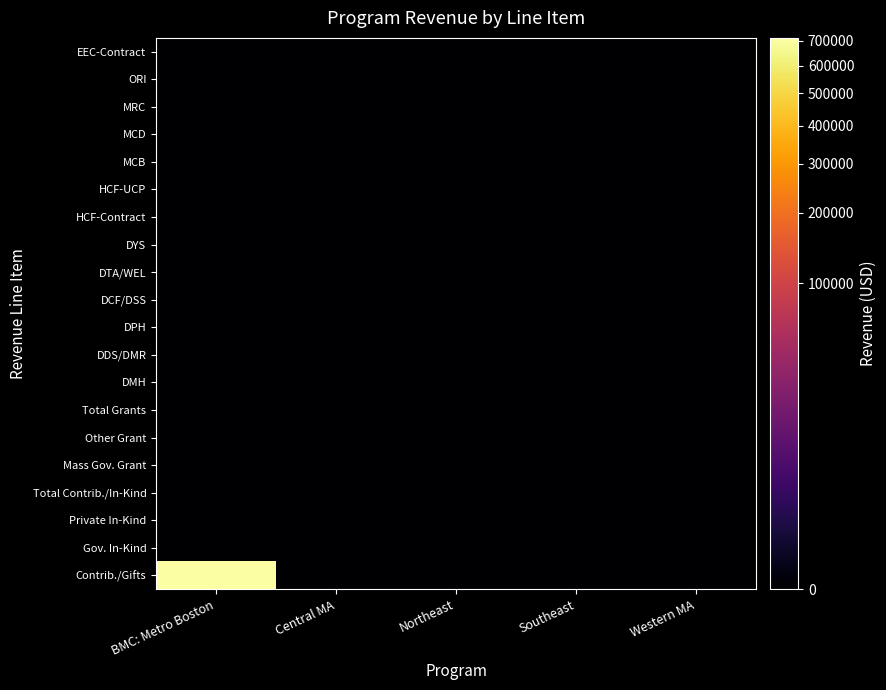

Reading left to right, what are all the values shown in this chart?

Contrib./Gifts: BMC: Metro Boston=712498	Central MA=0	Northeast=0	Southeast=0	Western MA=0
Gov. In-Kind: BMC: Metro Boston=0	Central MA=0	Northeast=0	Southeast=0	Western MA=0
Private In-Kind: BMC: Metro Boston=0	Central MA=0	Northeast=0	Southeast=0	Western MA=0
Total Contrib./In-Kind: BMC: Metro Boston=0	Central MA=0	Northeast=0	Southeast=0	Western MA=0
Mass Gov. Grant: BMC: Metro Boston=0	Central MA=0	Northeast=0	Southeast=0	Western MA=0
Other Grant: BMC: Metro Boston=0	Central MA=0	Northeast=0	Southeast=0	Western MA=0
Total Grants: BMC: Metro Boston=0	Central MA=0	Northeast=0	Southeast=0	Western MA=0
DMH: BMC: Metro Boston=0	Central MA=0	Northeast=0	Southeast=0	Western MA=0
DDS/DMR: BMC: Metro Boston=0	Central MA=0	Northeast=0	Southeast=0	Western MA=0
DPH: BMC: Metro Boston=0	Central MA=0	Northeast=0	Southeast=0	Western MA=0
DCF/DSS: BMC: Metro Boston=0	Central MA=0	Northeast=0	Southeast=0	Western MA=0
DTA/WEL: BMC: Metro Boston=0	Central MA=0	Northeast=0	Southeast=0	Western MA=0
DYS: BMC: Metro Boston=0	Central MA=0	Northeast=0	Southeast=0	Western MA=0
HCF-Contract: BMC: Metro Boston=0	Central MA=0	Northeast=0	Southeast=0	Western MA=0
HCF-UCP: BMC: Metro Boston=0	Central MA=0	Northeast=0	Southeast=0	Western MA=0
MCB: BMC: Metro Boston=0	Central MA=0	Northeast=0	Southeast=0	Western MA=0
MCD: BMC: Metro Boston=0	Central MA=0	Northeast=0	Southeast=0	Western MA=0
MRC: BMC: Metro Boston=0	Central MA=0	Northeast=0	Southeast=0	Western MA=0
ORI: BMC: Metro Boston=0	Central MA=0	Northeast=0	Southeast=0	Western MA=0
EEC-Contract: BMC: Metro Boston=0	Central MA=0	Northeast=0	Southeast=0	Western MA=0